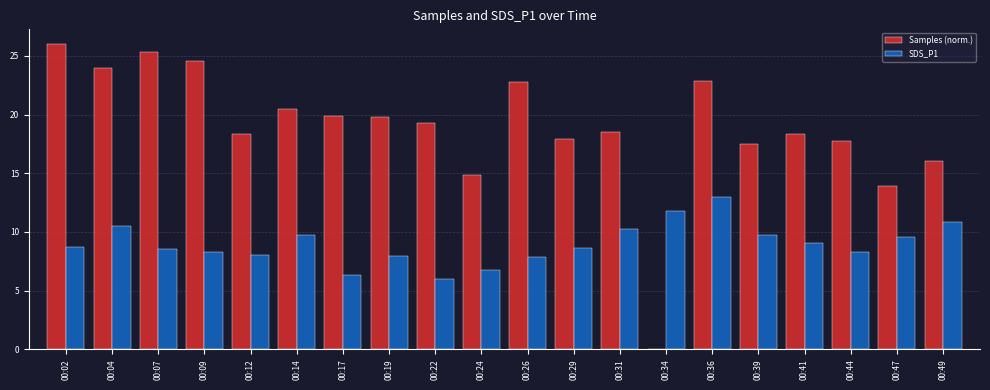

Which category has the highest value in the SDS_P1 series?

00:36